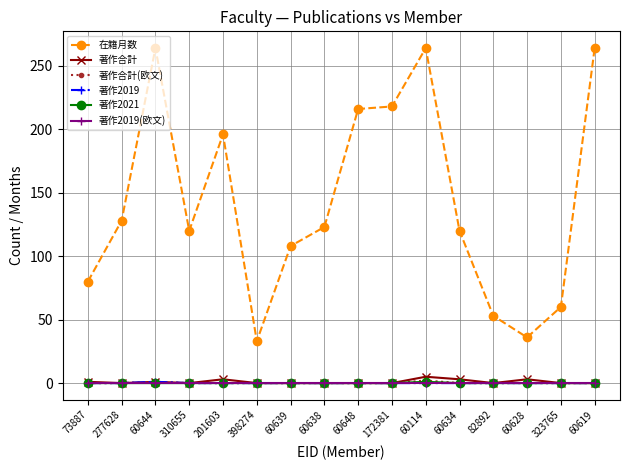

Does the chart have visible grid lines?

Yes